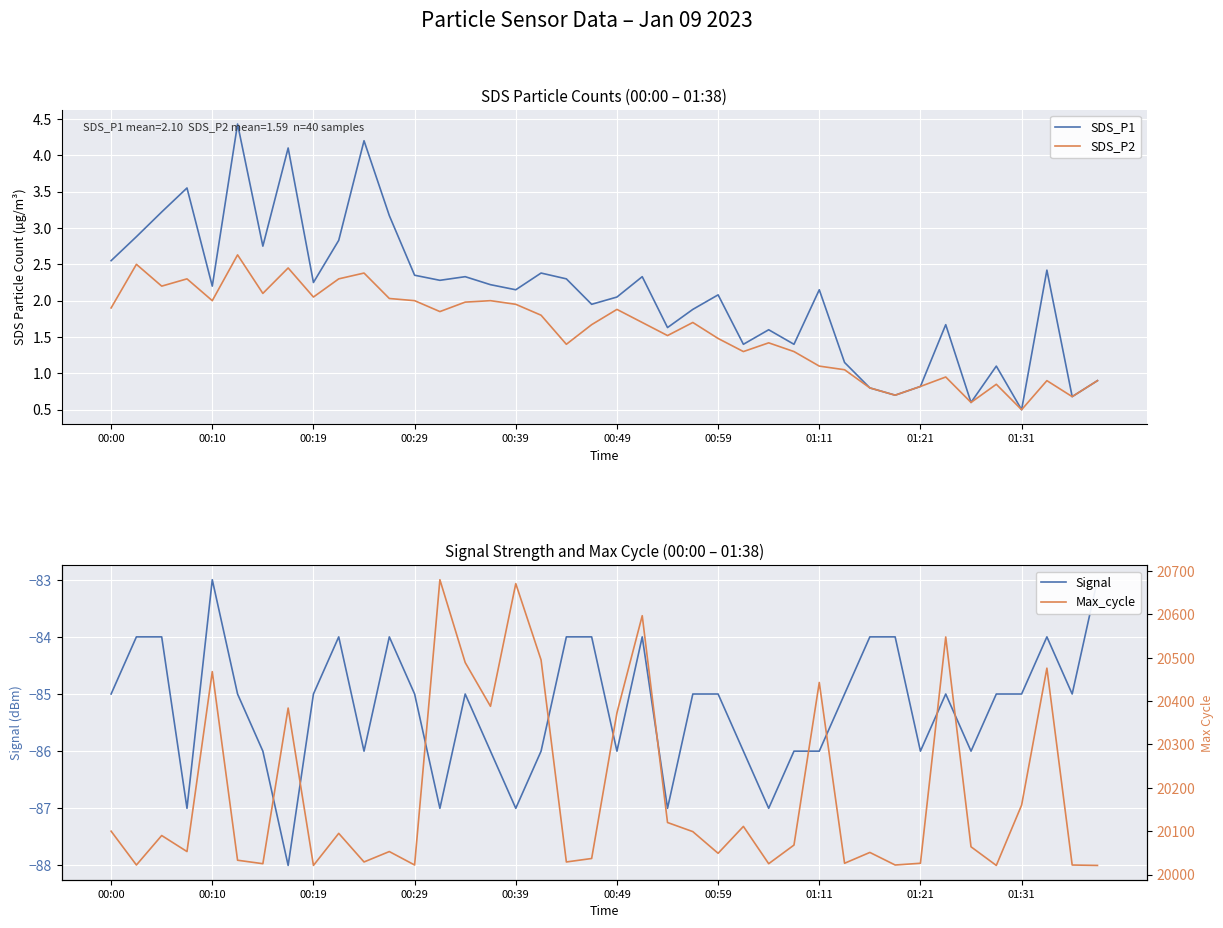

How many data points in SDS_P1 are less than 2?

16